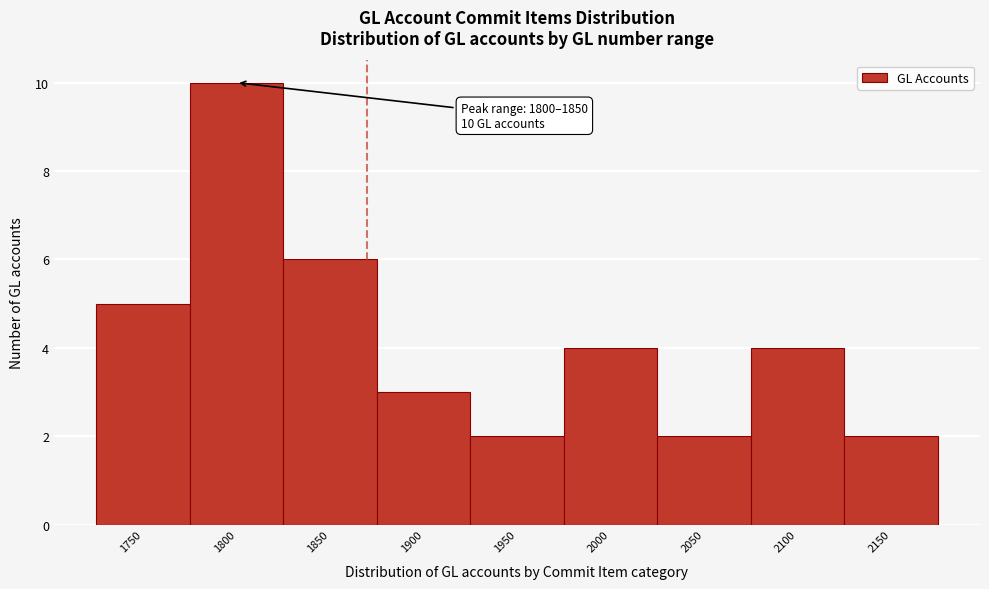

Reading left to right, transcribe all the data shown in this chart.

1750=5	1800=10	1850=6	1900=3	1950=2	2000=4	2050=2	2100=4	2150=2